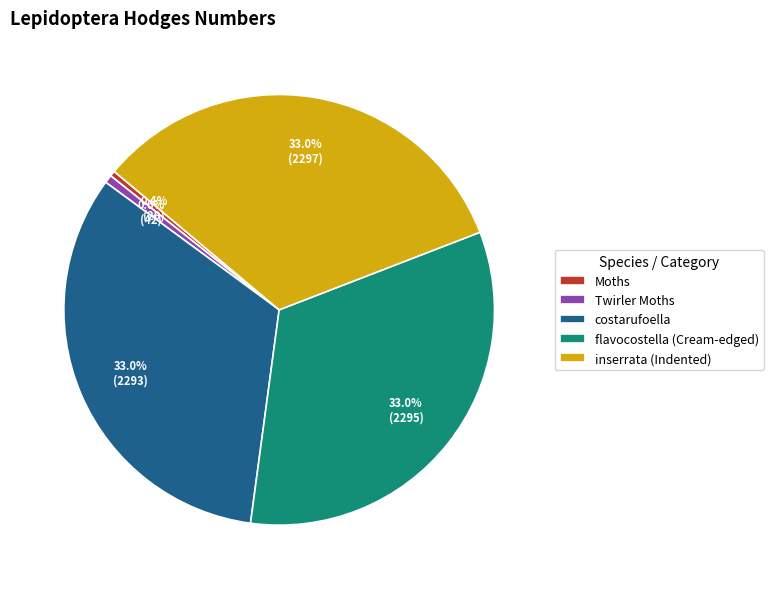

Is there a majority slice in this chart?

No